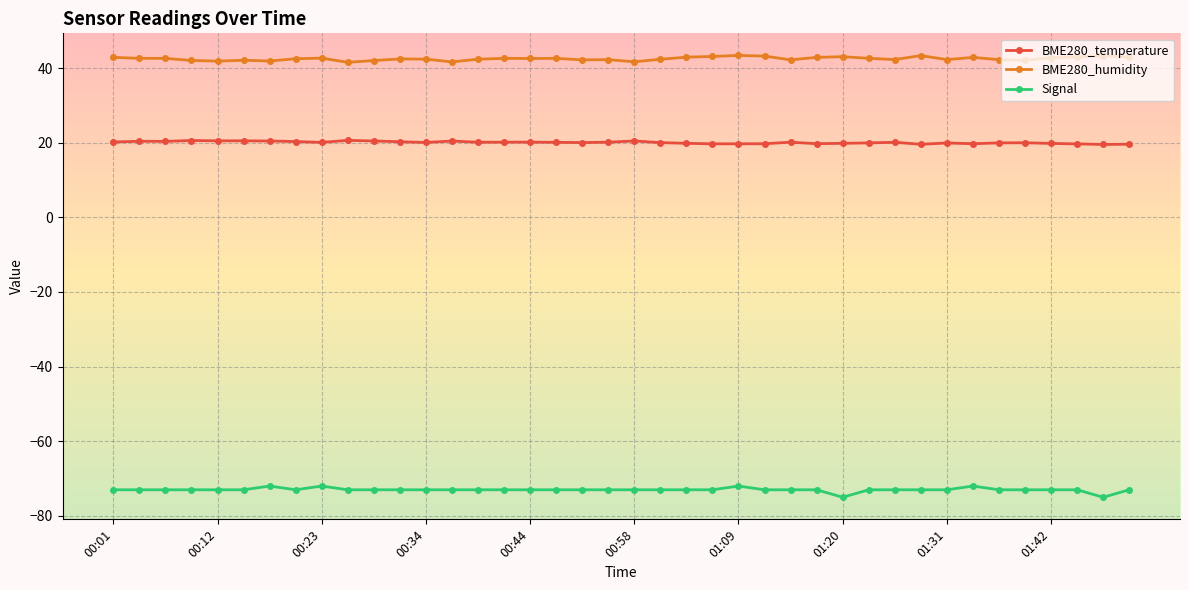

True or false: BME280_humidity and BME280_temperature intersect in this chart.

False